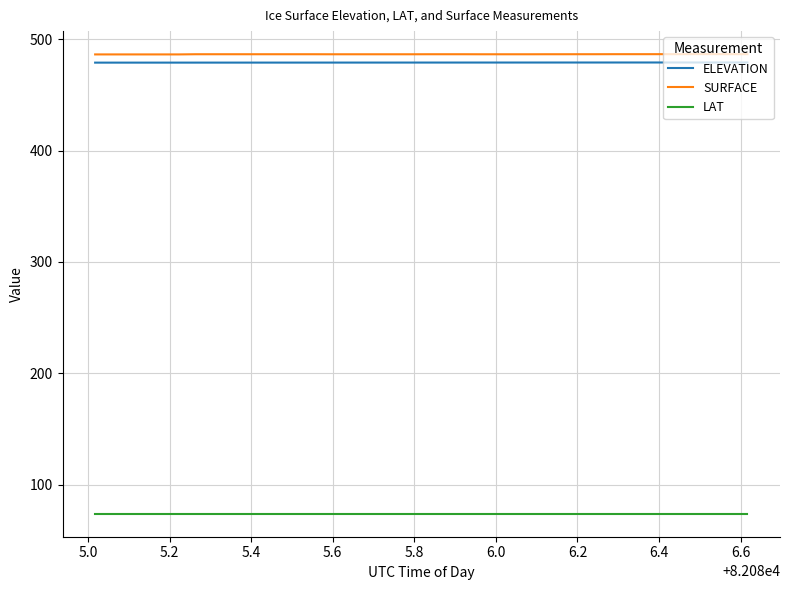

What is the smallest value displayed?

73.8